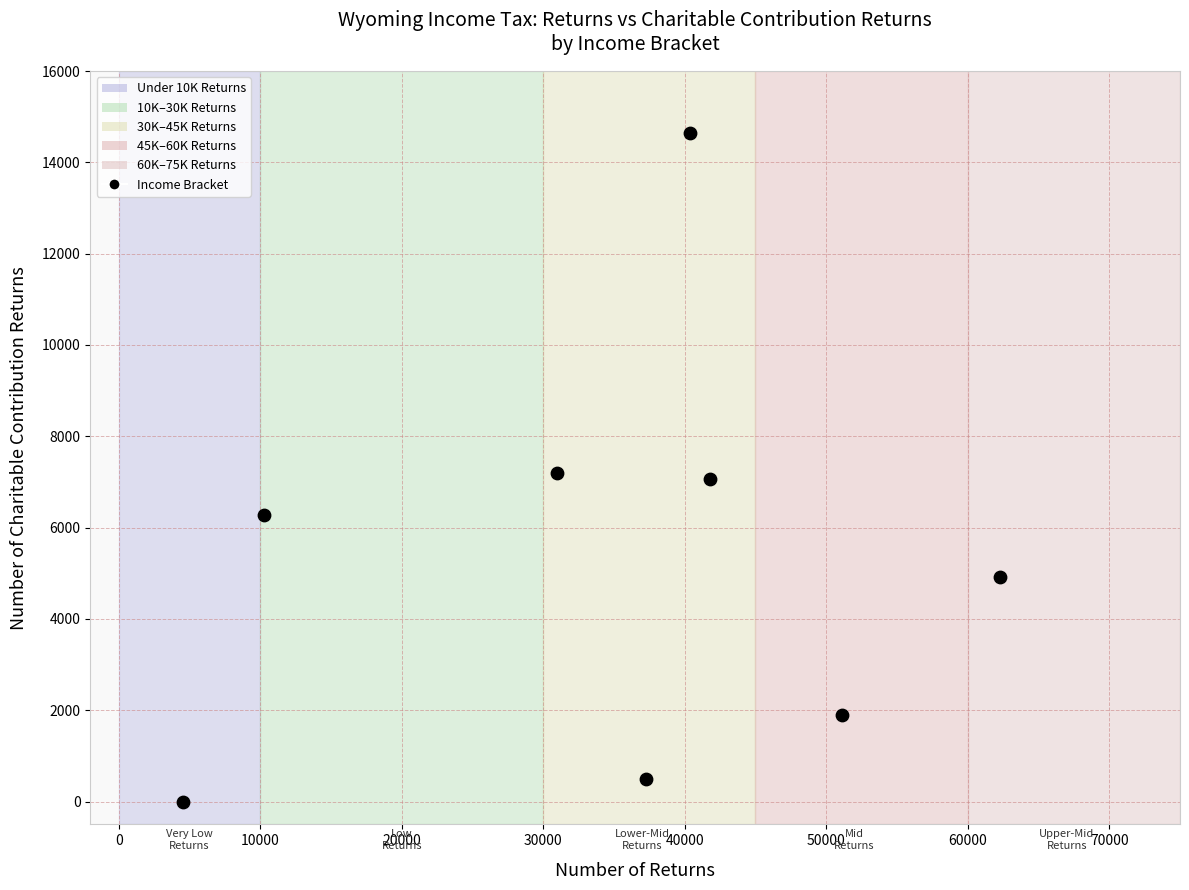

What is the range of X values (max minus min)?

57680